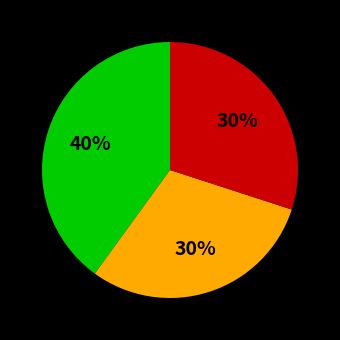

To the nearest percent, what is the average slice percentage?

33%